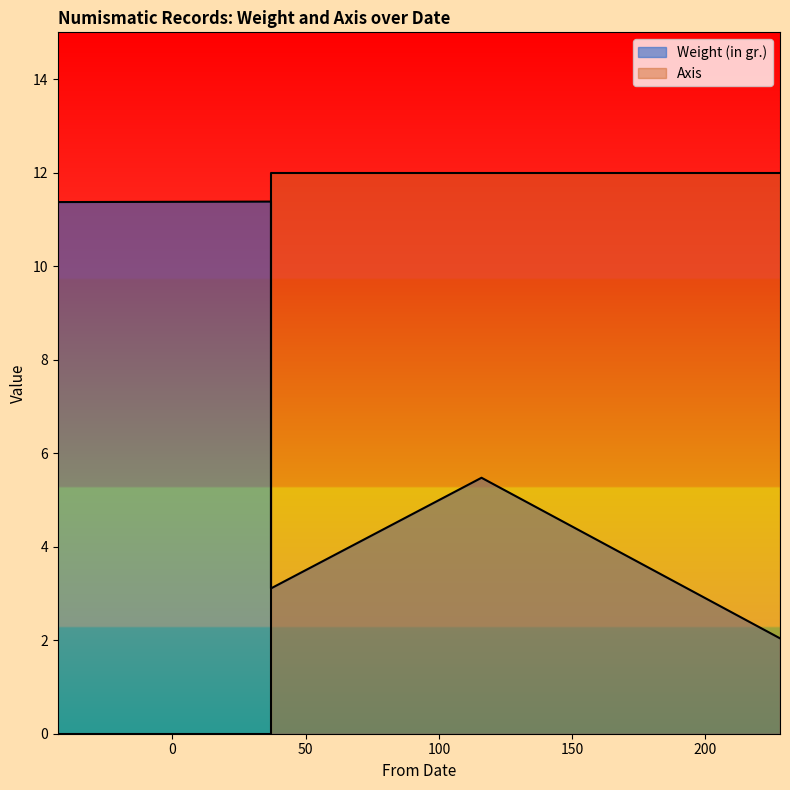

Reading right to left, what are all the values shown in this chart?

Weight (in gr.): 228=2.0	116=5.5	37=3.1	37=11.4	-43=11.4
Axis: 228=12.0	116=12.0	37=12.0	37=0.0	-43=0.0